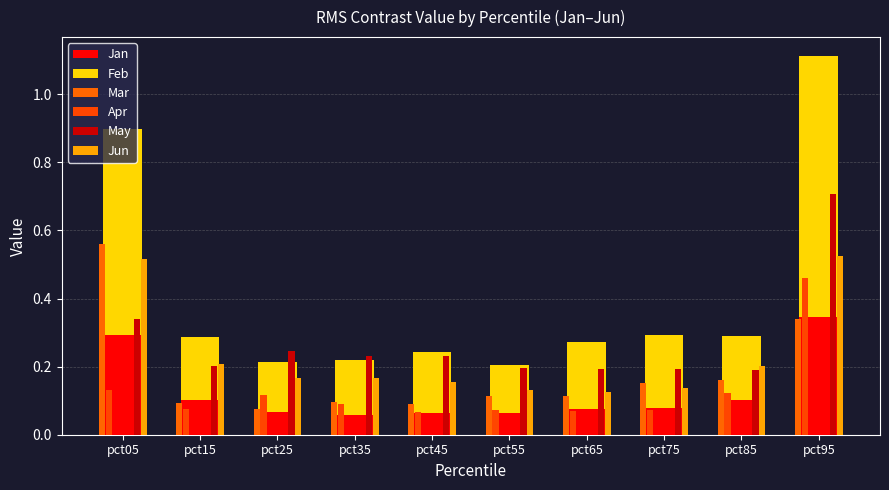

Between pct15 and pct85, which series saw the biggest shift?

Mar